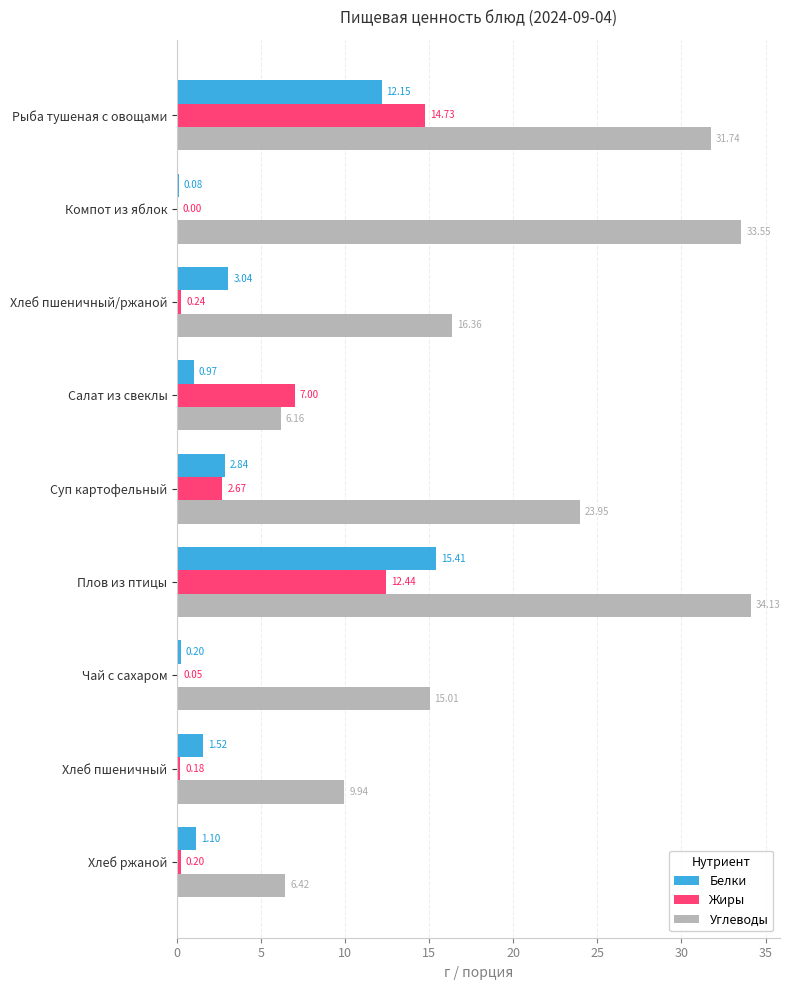

At which label is Жиры closest to 7?

Салат из свеклы